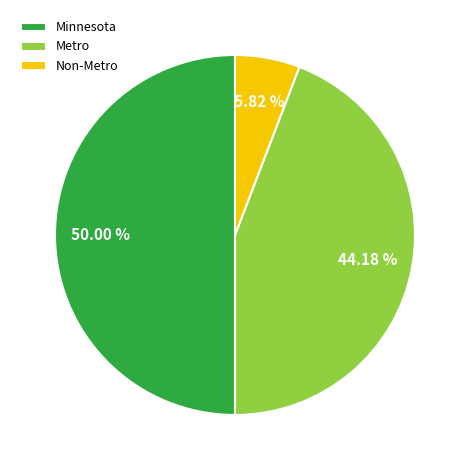

What is the ratio of the value at Metro to the value at Minnesota?

0.9